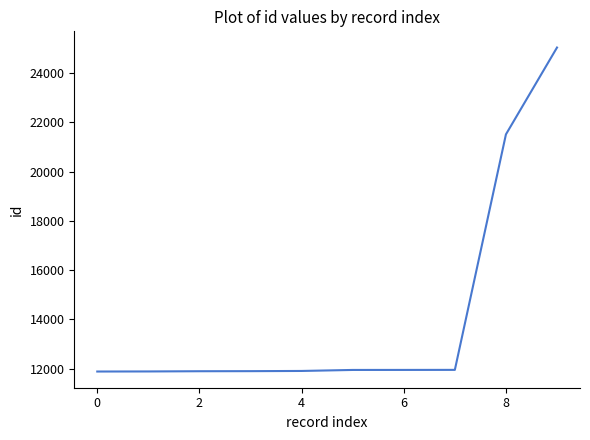

What is the smallest value displayed?

11884